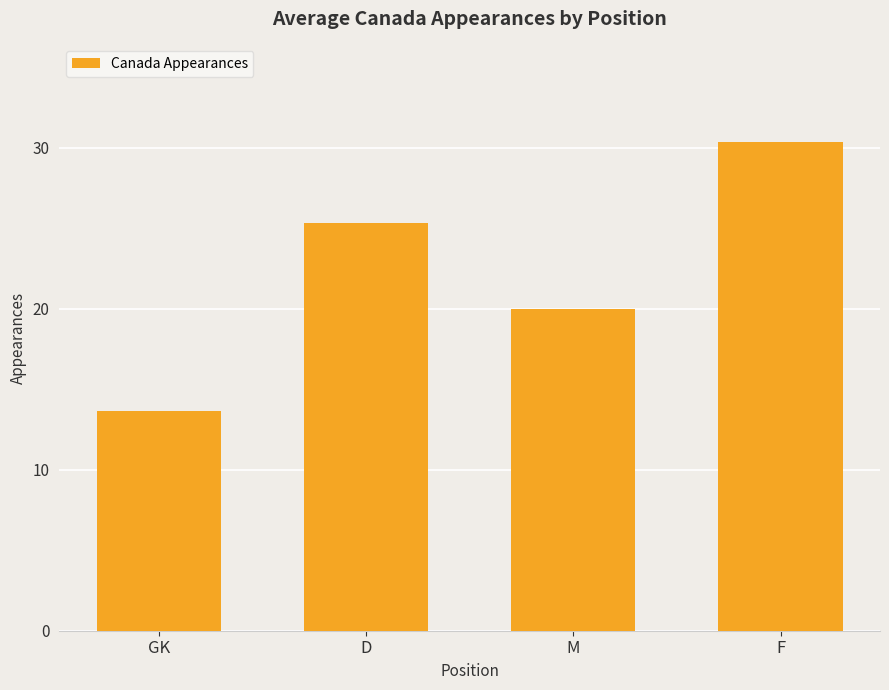

List the labels in order of value, smallest first.

GK, M, D, F